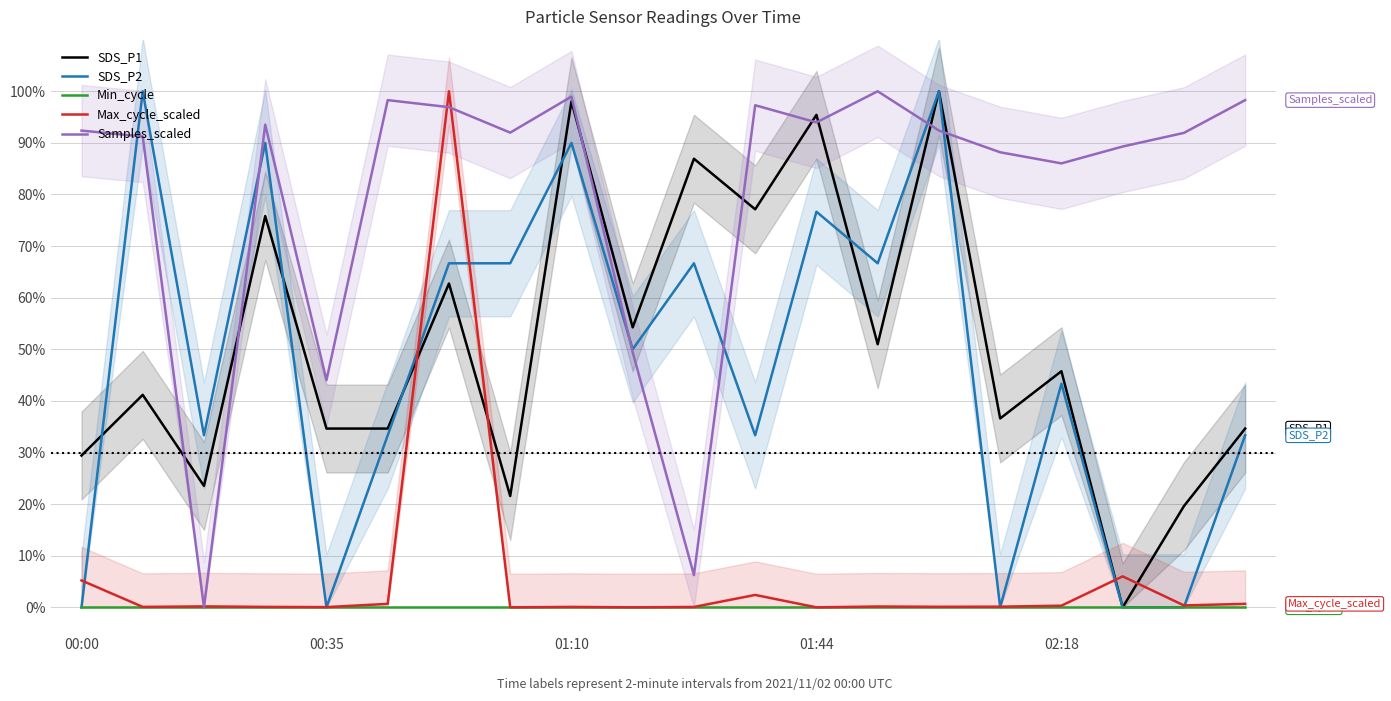

Where is Min_cycle nearest to the value 0?

00:00